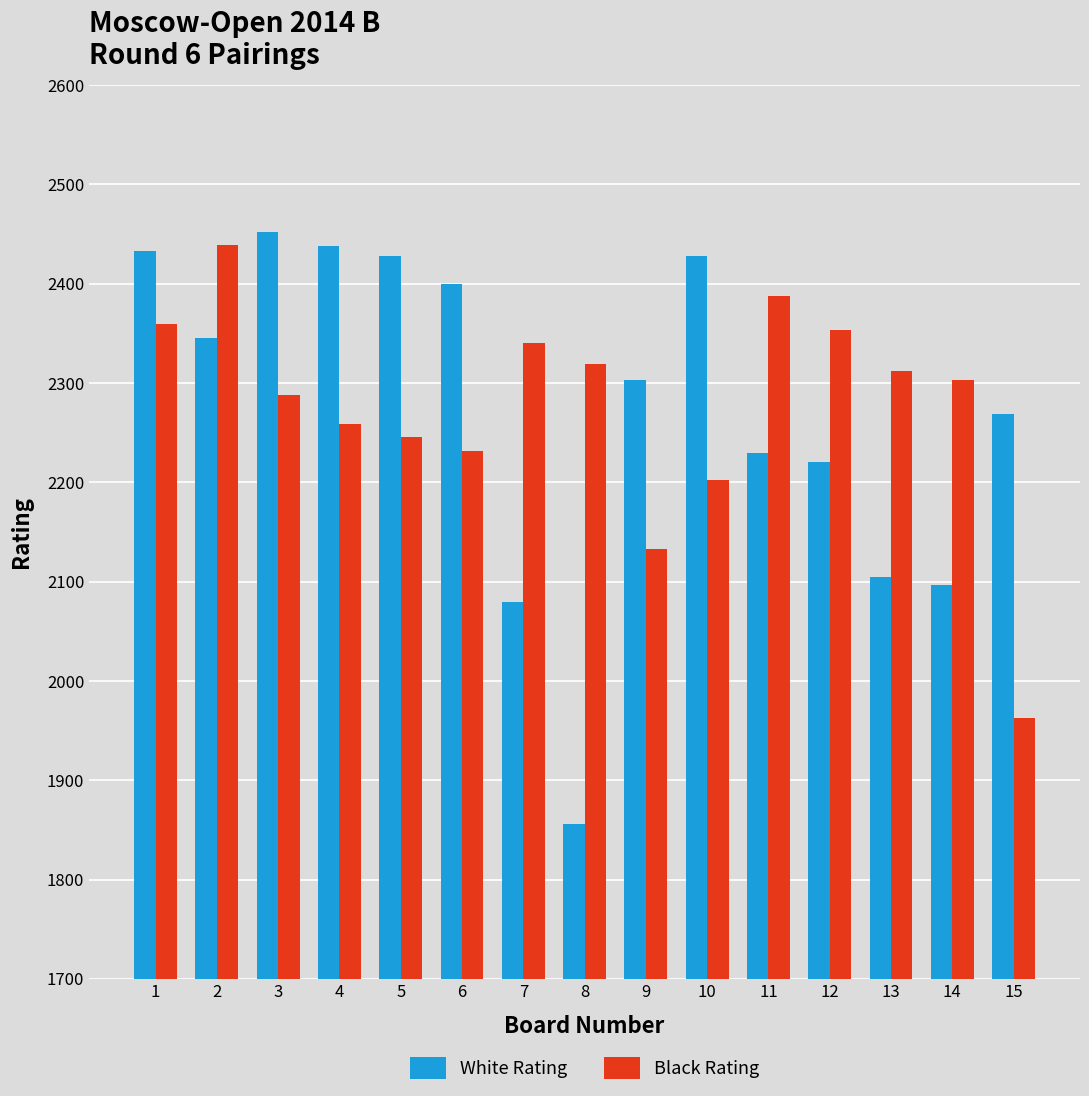

What is the average value of the White Rating series?

2272